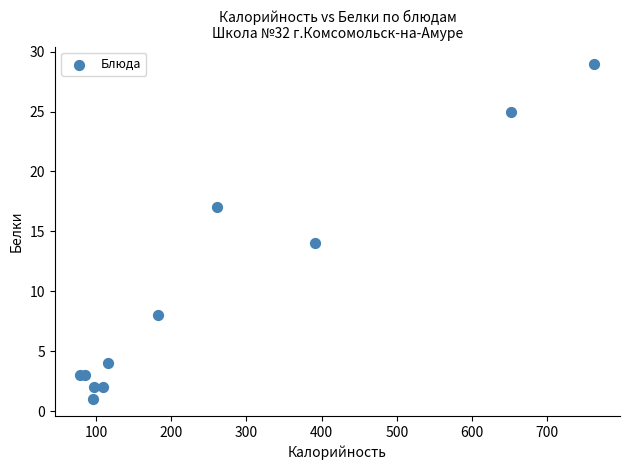

What Y value in the scatter plot is closest to 15?

14